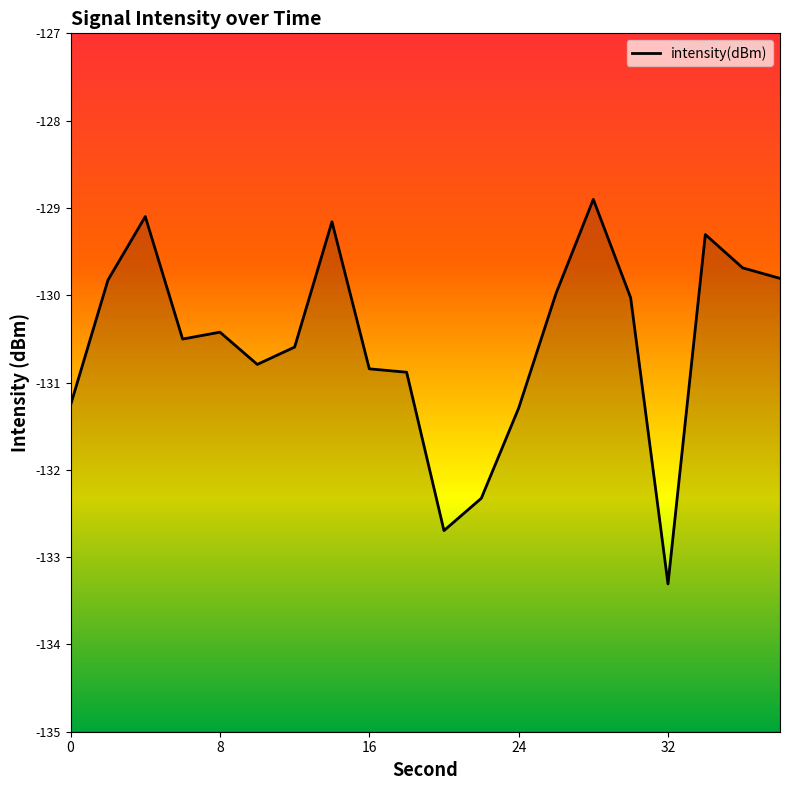

What is the difference between the maximum and minimum values?

4.4